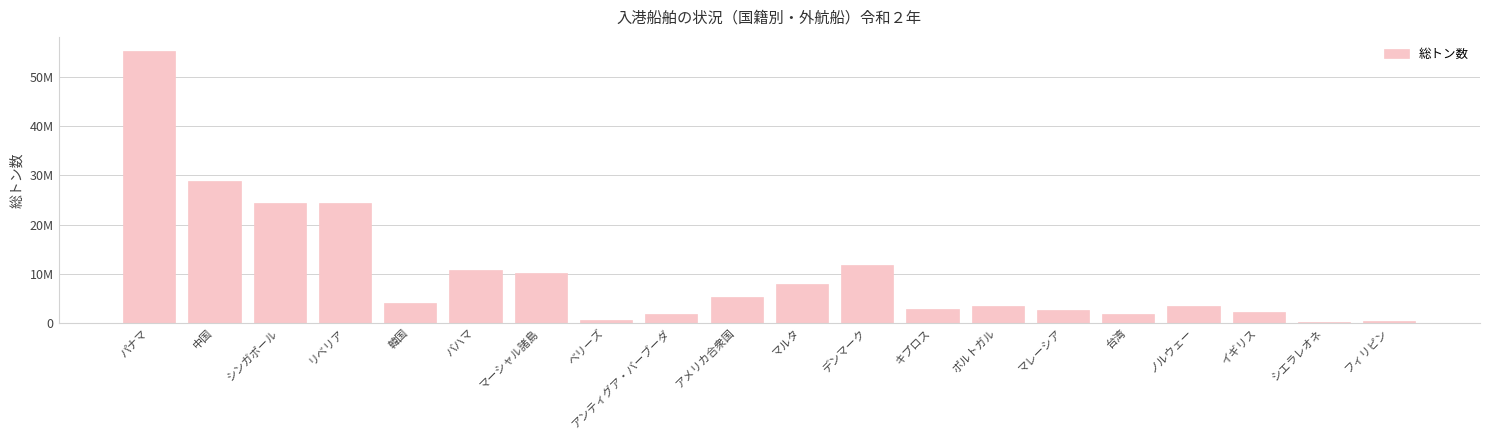

What is the label of the 3rd bar from the left?

シンガポール